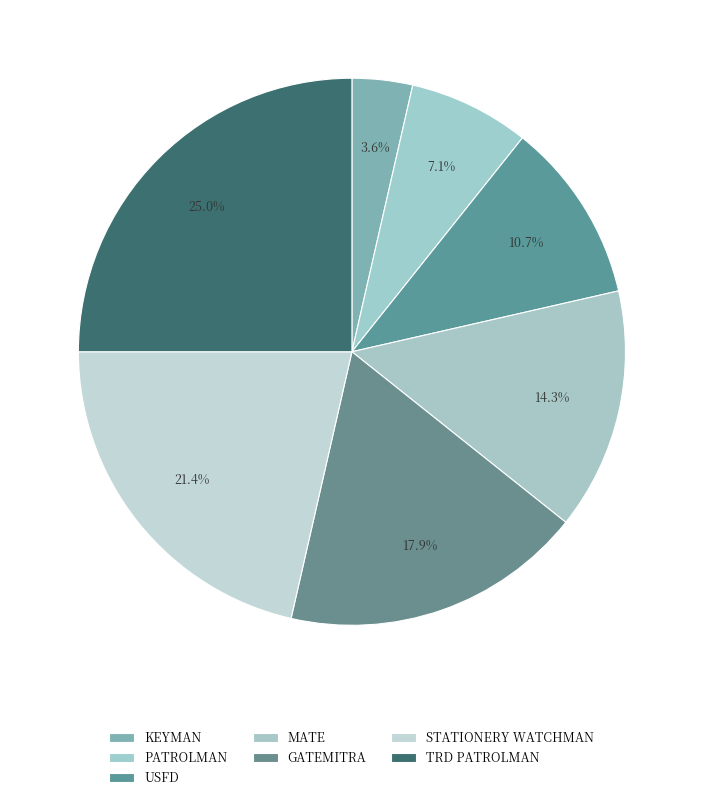

What is the smallest slice in the pie chart?

KEYMAN